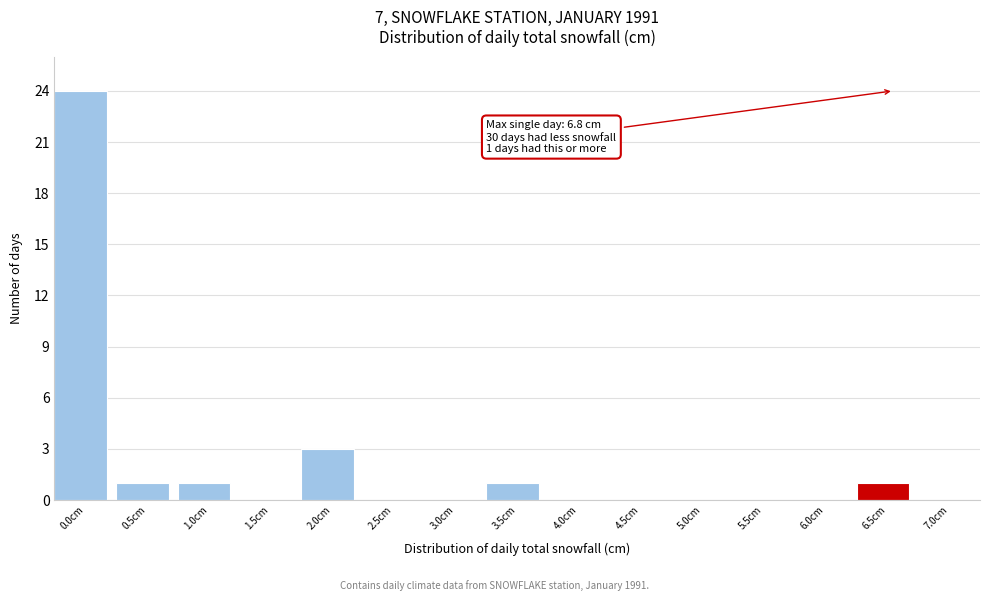

Reading left to right, transcribe all the data shown in this chart.

0.0cm=24	0.5cm=1	1.0cm=1	1.5cm=0	2.0cm=3	2.5cm=0	3.0cm=0	3.5cm=1	4.0cm=0	4.5cm=0	5.0cm=0	5.5cm=0	6.0cm=0	6.5cm=1	7.0cm=0